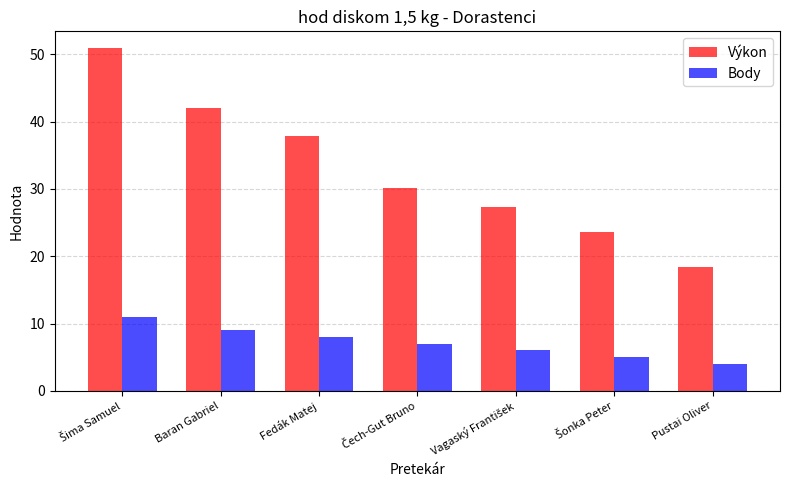

At how many categories does at least one series exceed 35?

3